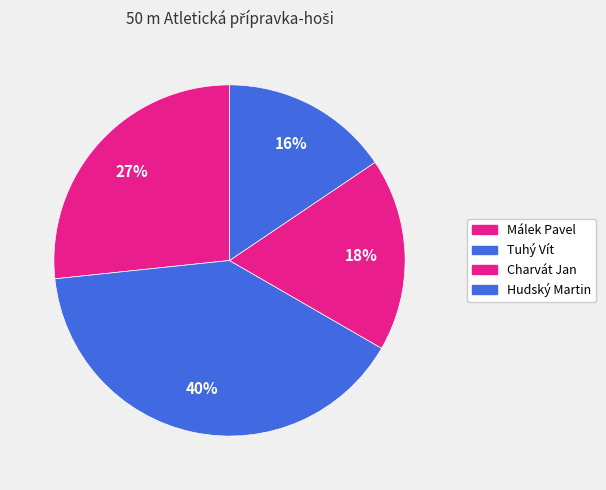

How many slices are in this pie chart?

4